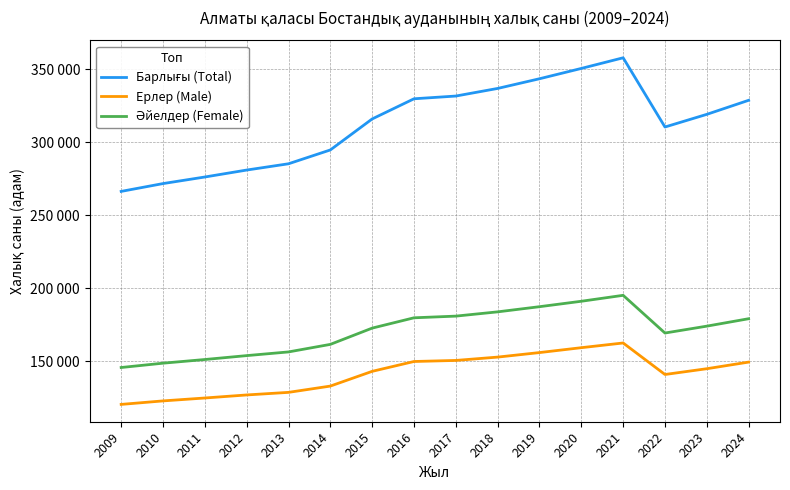

Which has a higher value, 2015 or 2016?

2016